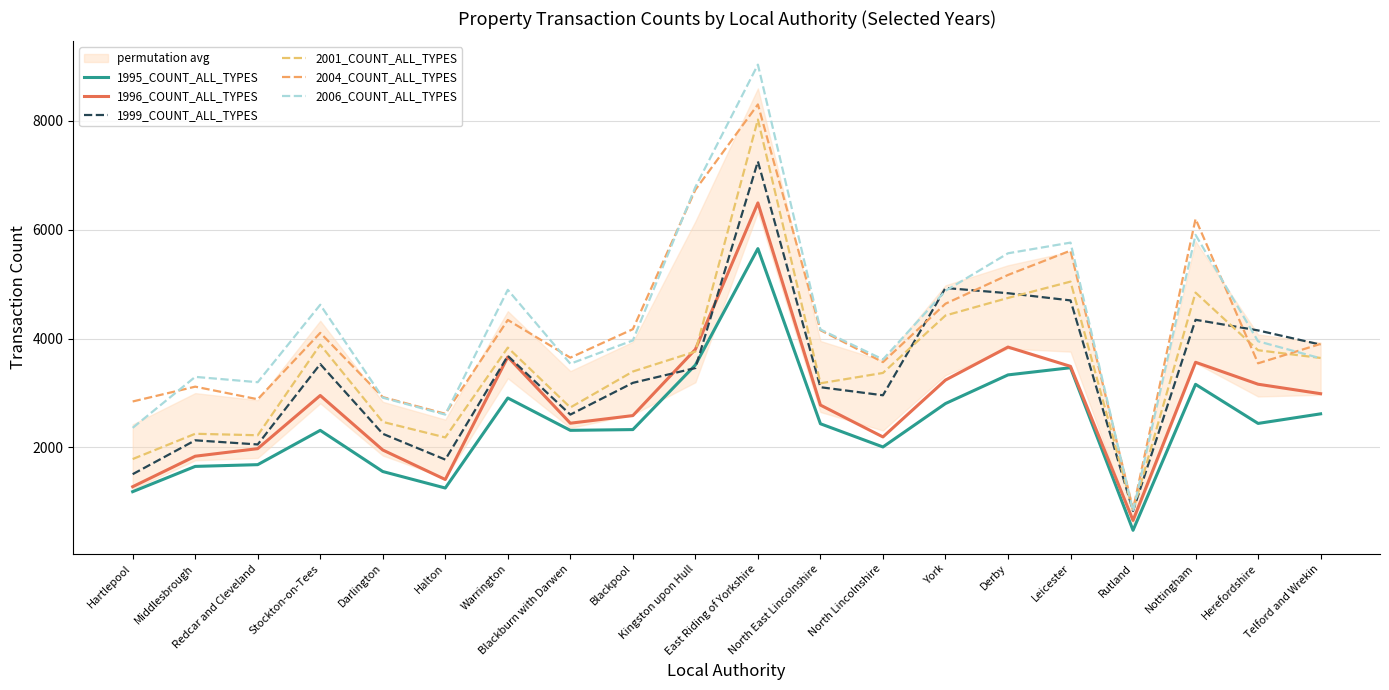

What value does the 2006_COUNT_ALL_TYPES series have at Redcar and Cleveland, to the nearest 10?

3200